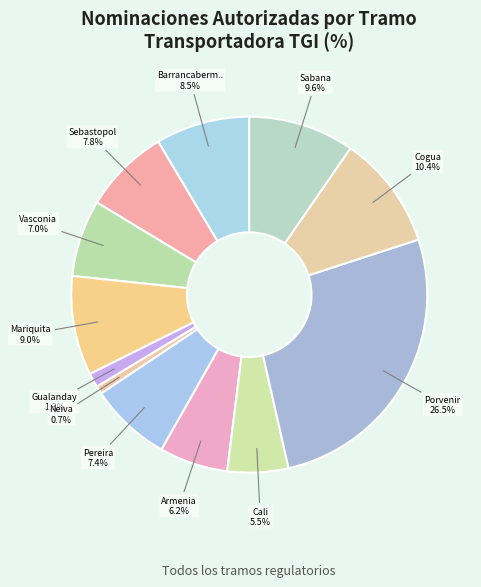

How many slices are in this pie chart?

12